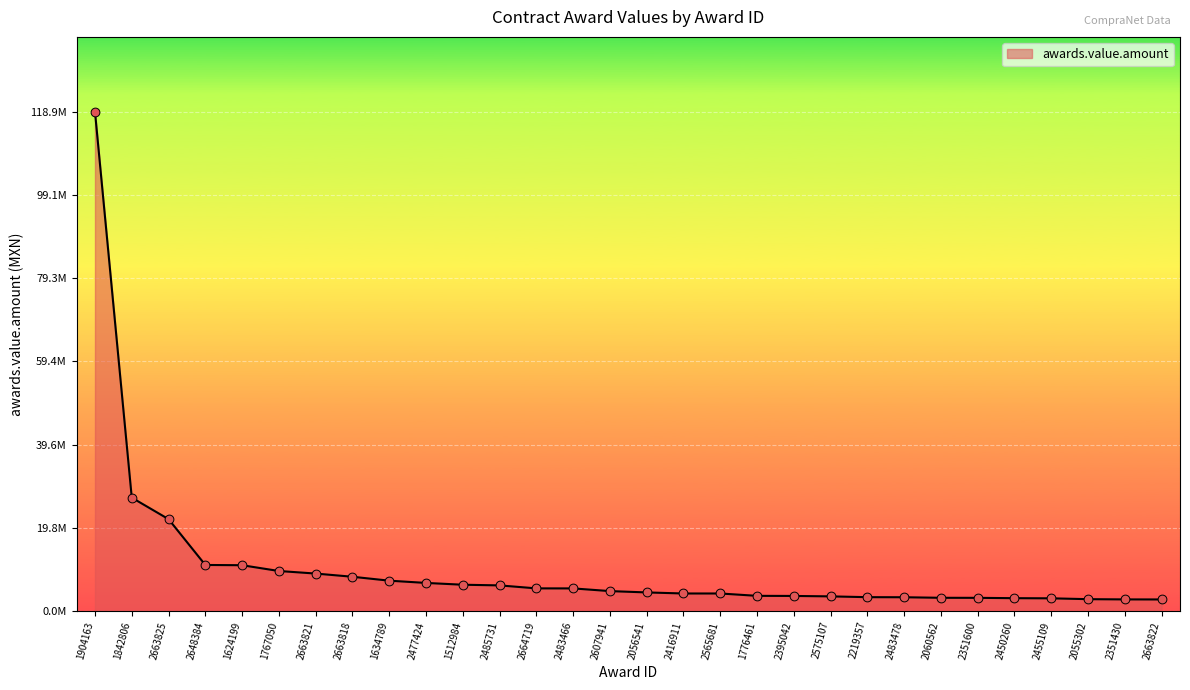

Approximately how many times larger is the value at 1512984 compared to 2483478?

1.9